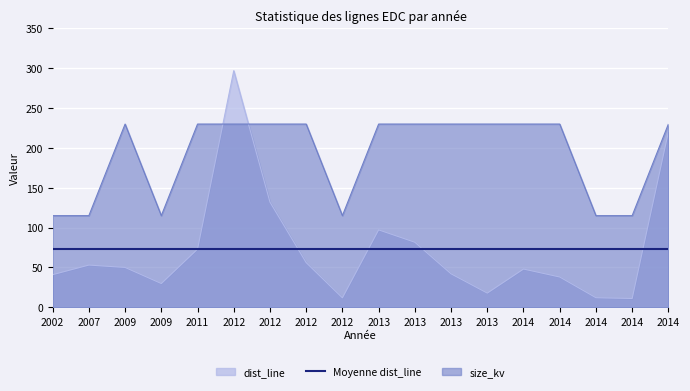

Where does the dist_line series first go above 50?

2007